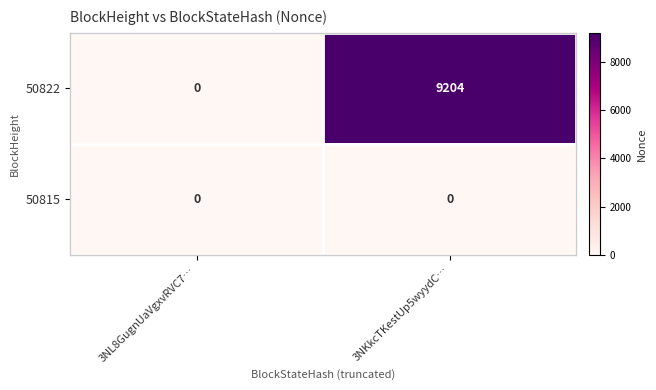

Which category has the highest value across all series?

3NKkcTKestUp5wyydC…